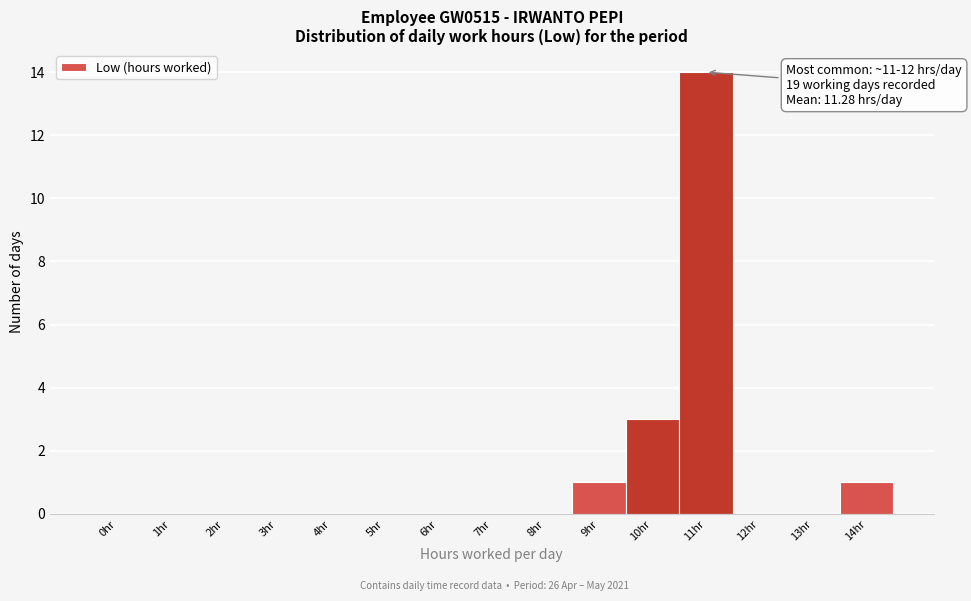

Reading left to right, transcribe all the data shown in this chart.

0hr=0	1hr=0	2hr=0	3hr=0	4hr=0	5hr=0	6hr=0	7hr=0	8hr=0	9hr=1	10hr=3	11hr=14	12hr=0	13hr=0	14hr=1